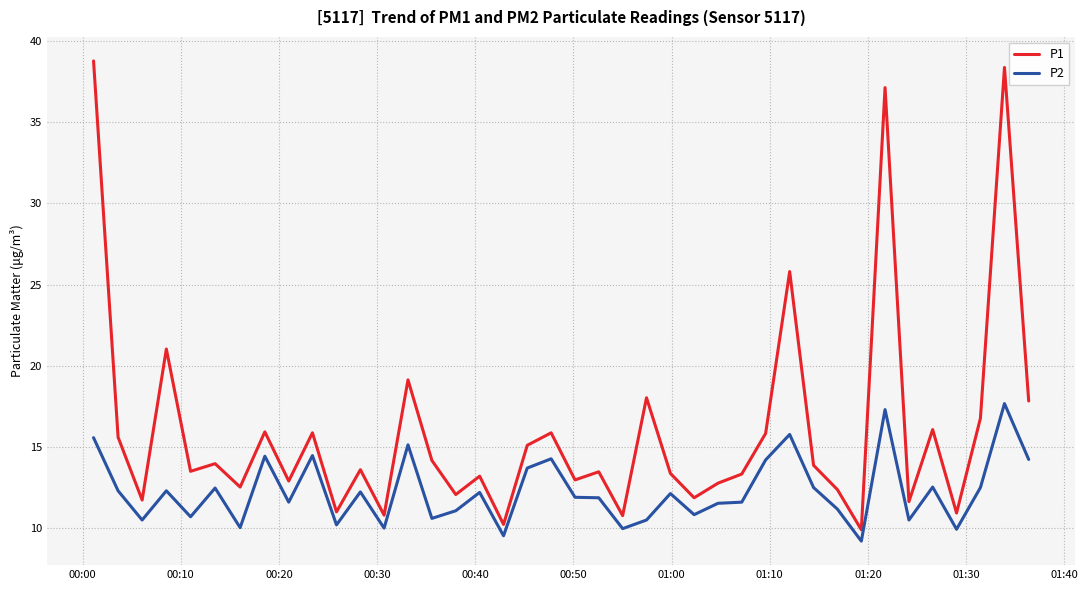

True or false: P1 and P2 intersect in this chart.

False